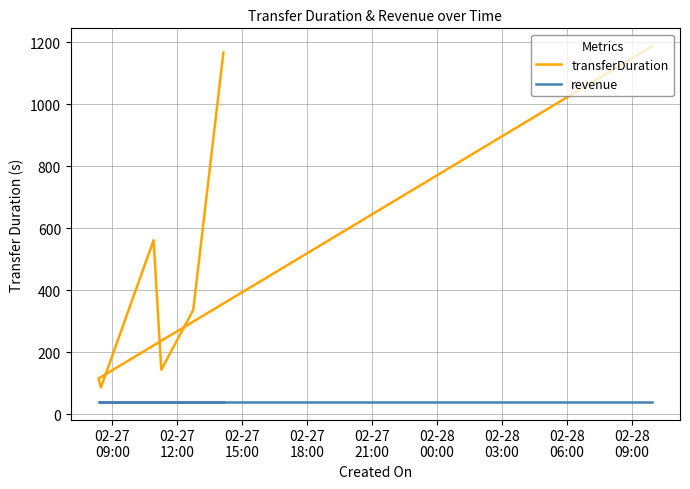

True or false: transferDuration and revenue cross at least once.

False